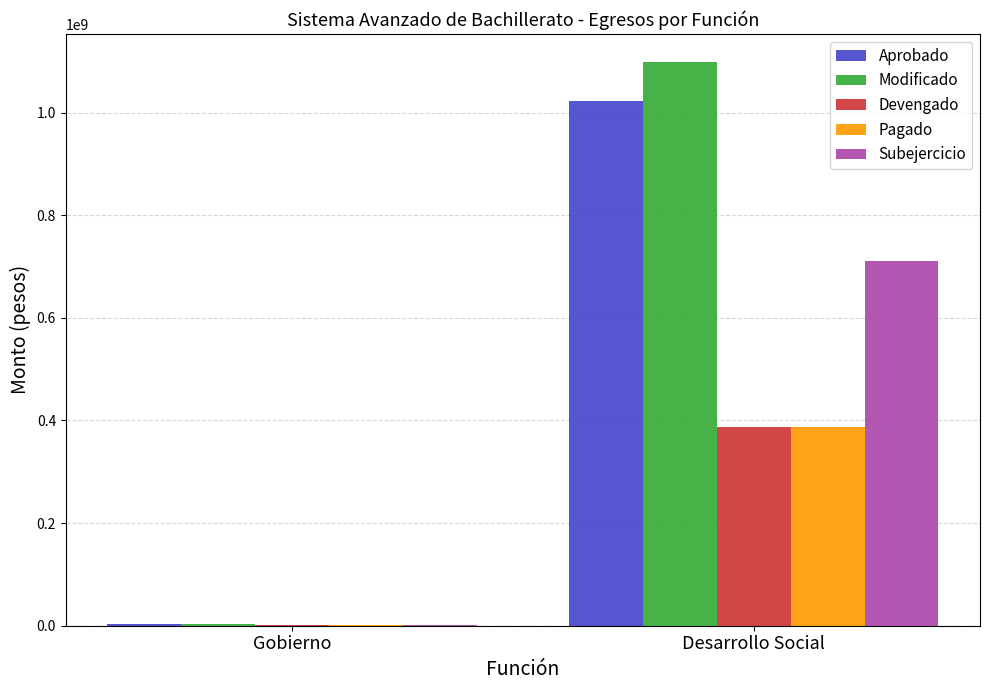

What is the sum of the Aprobado values at Gobierno and Desarrollo Social?

1025752863.0